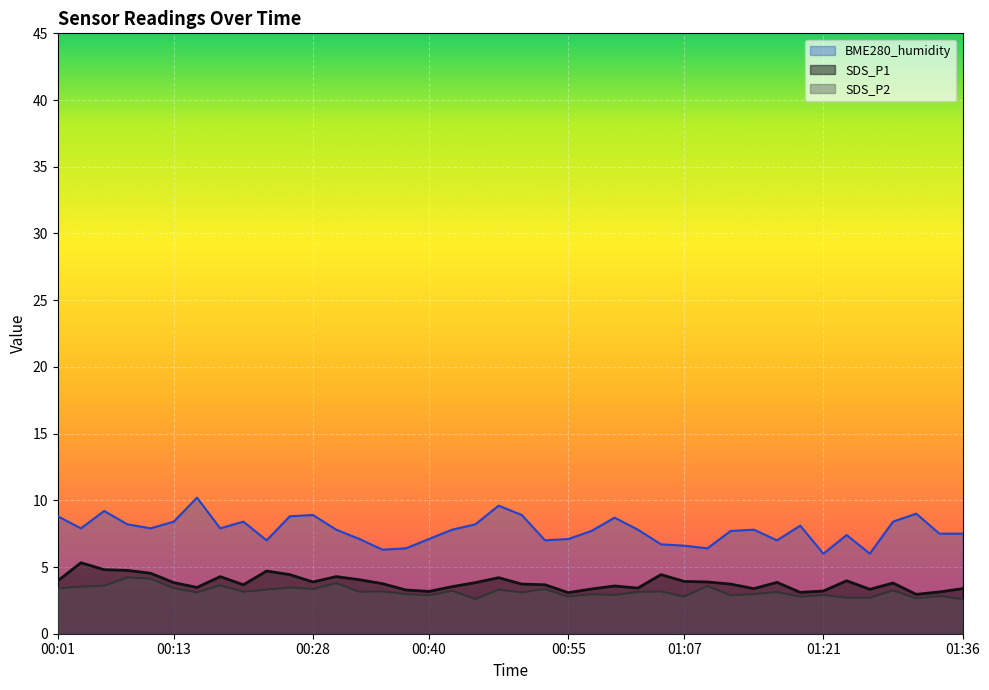

Is it true that SDS_P1 equals 3.9 at 01:09?

True